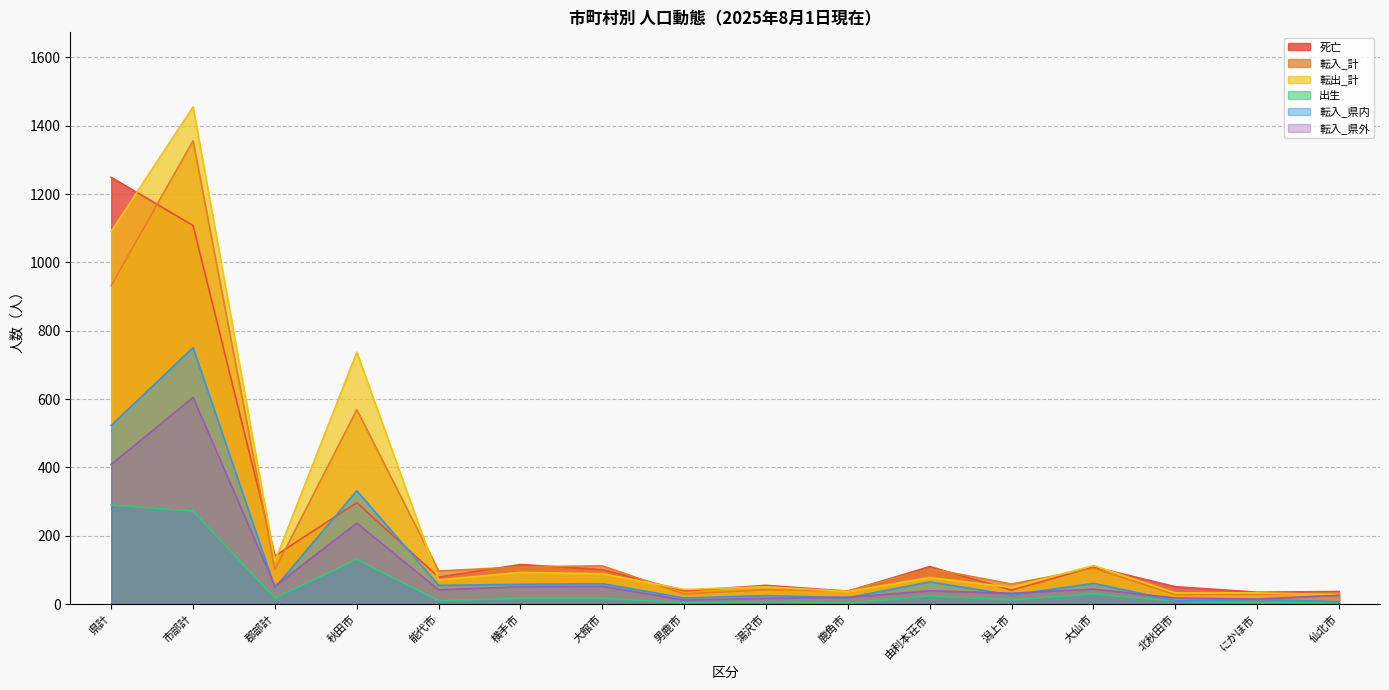

Which series has the largest total across all categories?

転出_計